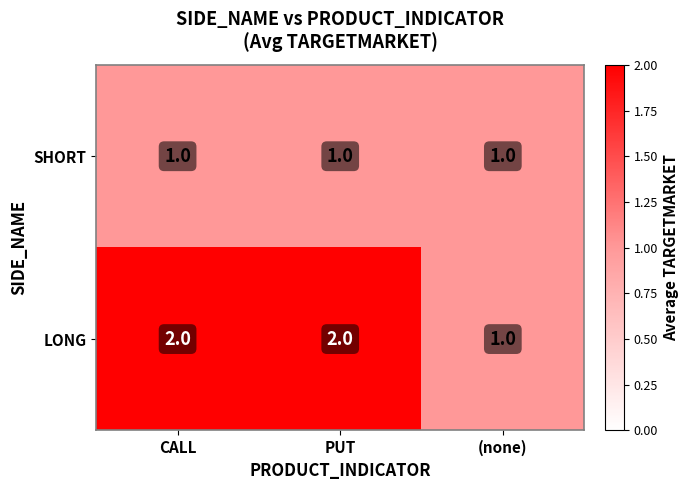

Which series has the widest spread of values?

LONG